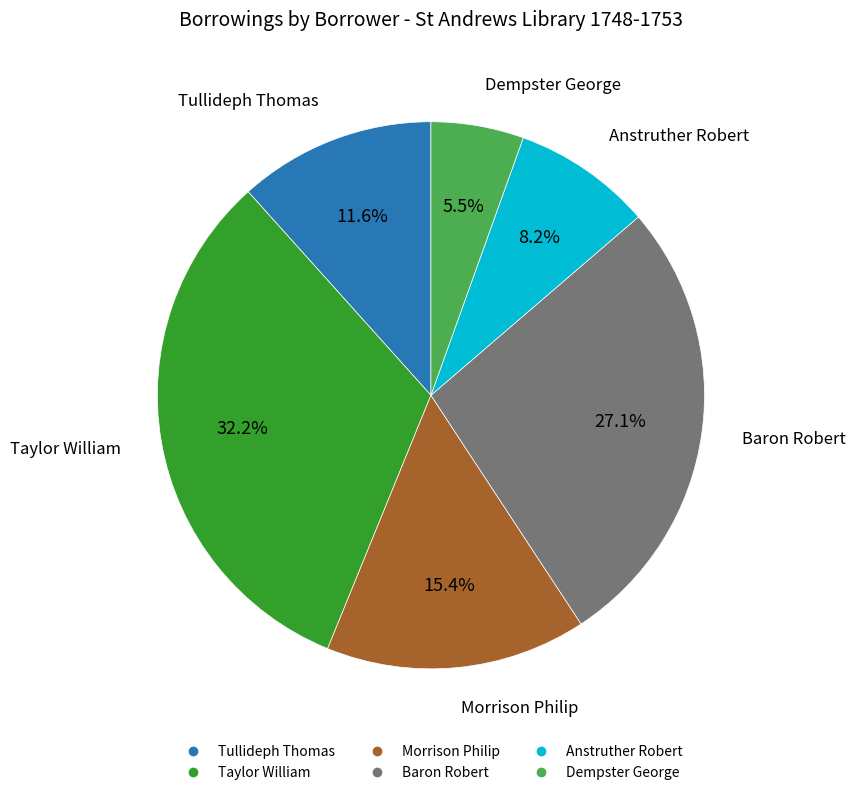

To the nearest percent, what is the combined percentage of Dempster George and Taylor William?

38%